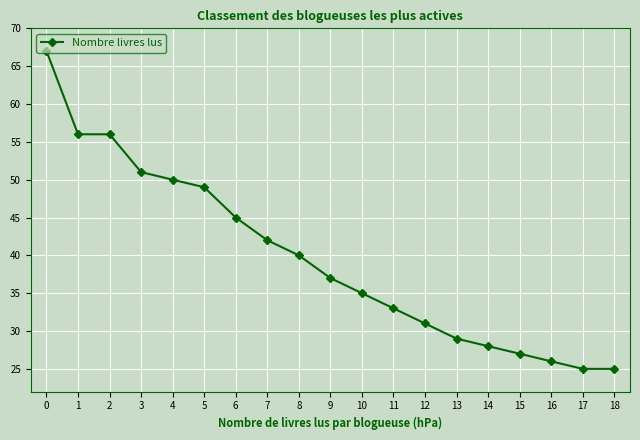

What is the difference between the maximum and second lowest values?

42